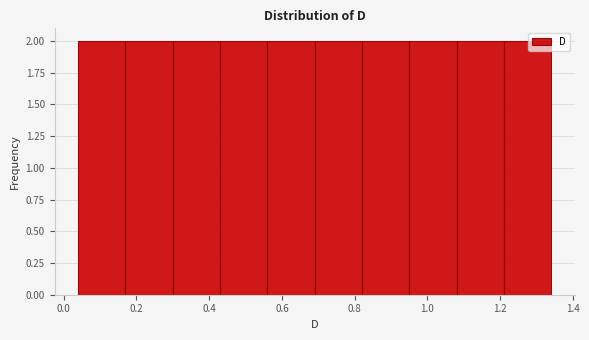

Reading left to right, list every bar in this chart as the range it spans on the x-axis followed by its height. Neither the bar edges nor the heights are printed on the chart, so give them approximately, as read against the axes.

0.04 to 0.17: 2
0.17 to 0.30: 2
0.30 to 0.43: 2
0.43 to 0.56: 2
0.56 to 0.69: 2
0.69 to 0.82: 2
0.82 to 0.95: 2
0.95 to 1.08: 2
1.08 to 1.21: 2
1.21 to 1.34: 2